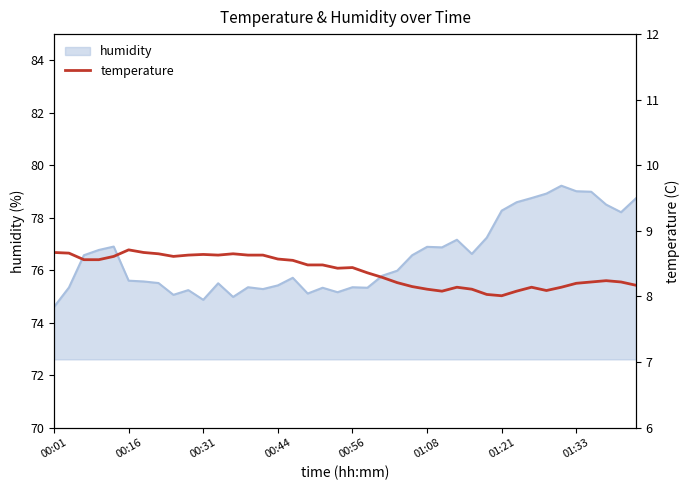

Is it true that humidity equals 33.6 at 00:16?

False